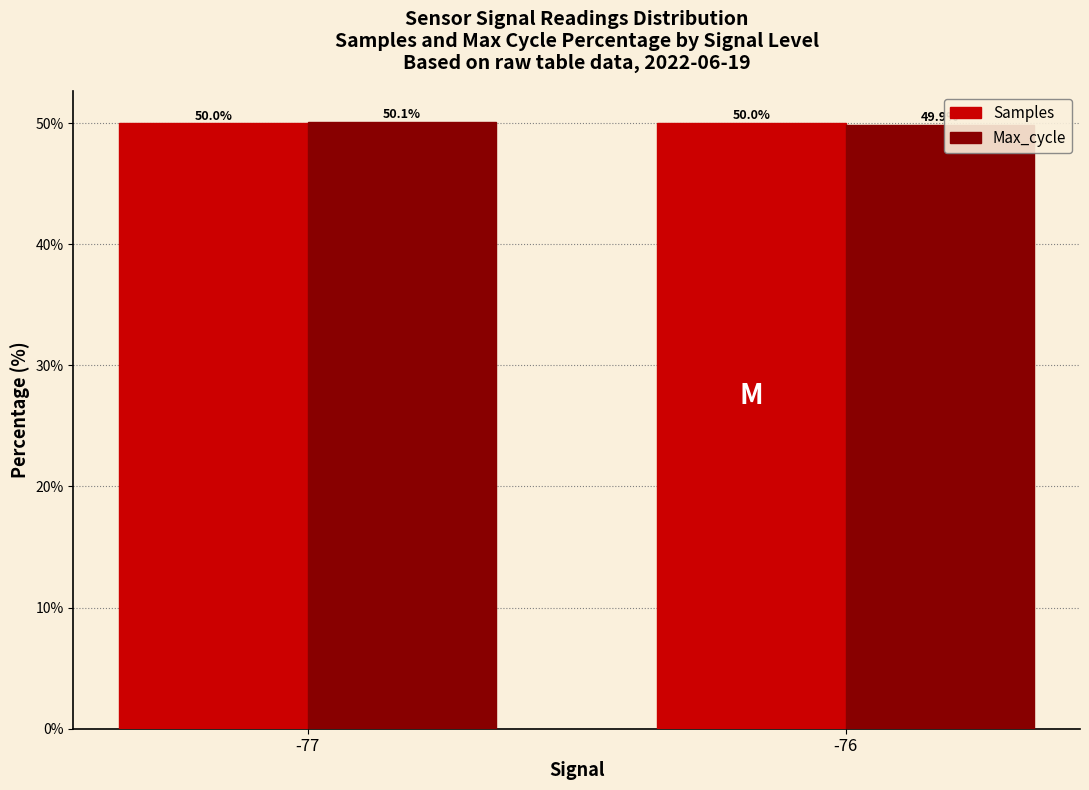

Reading left to right, transcribe all the data shown in this chart.

Samples: -77=50.0	-76=50.0
Max_cycle: -77=50.1	-76=49.9